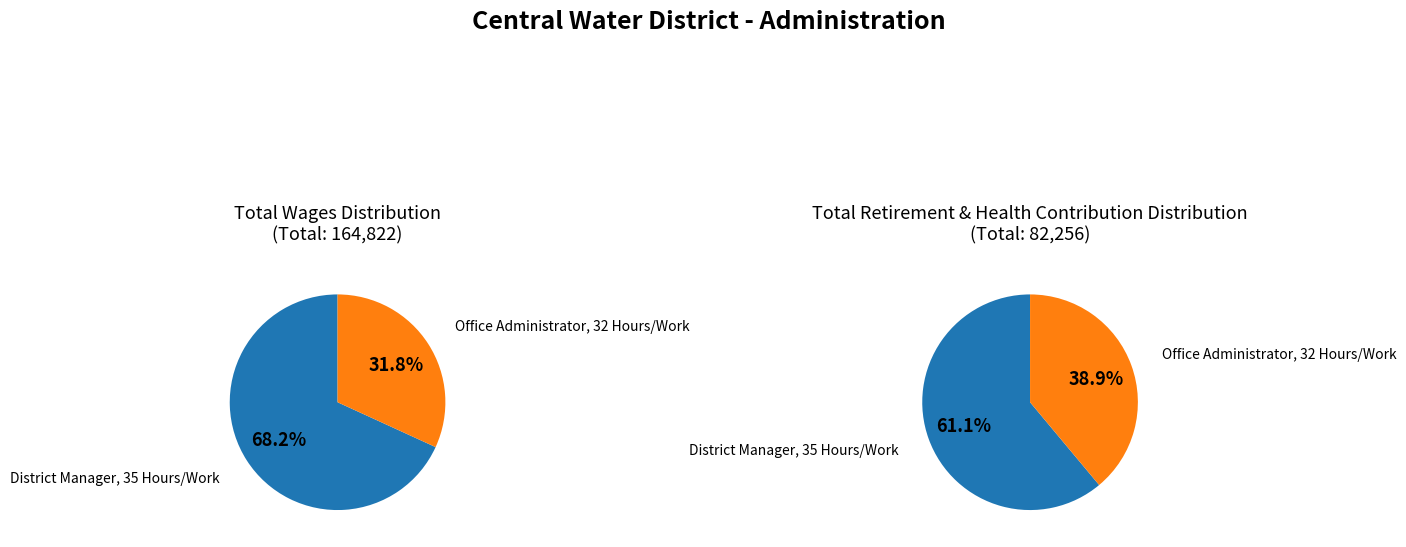

Count the number of slices in the pie.

2